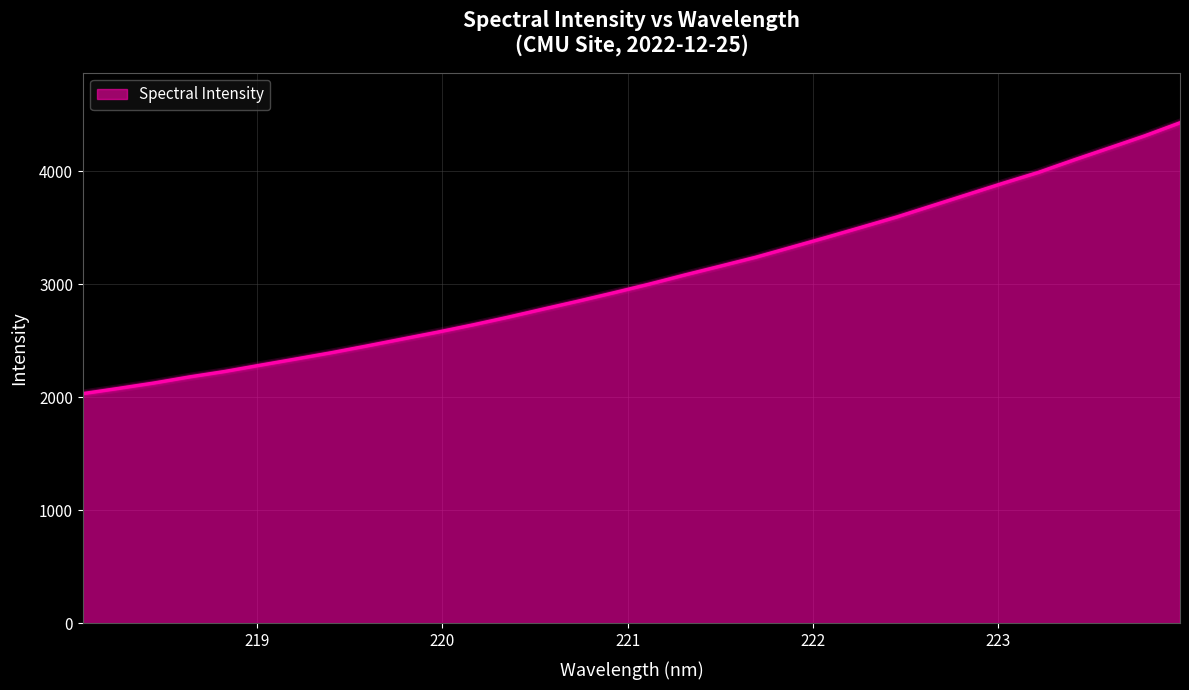

What is the smallest value displayed?

2031.8